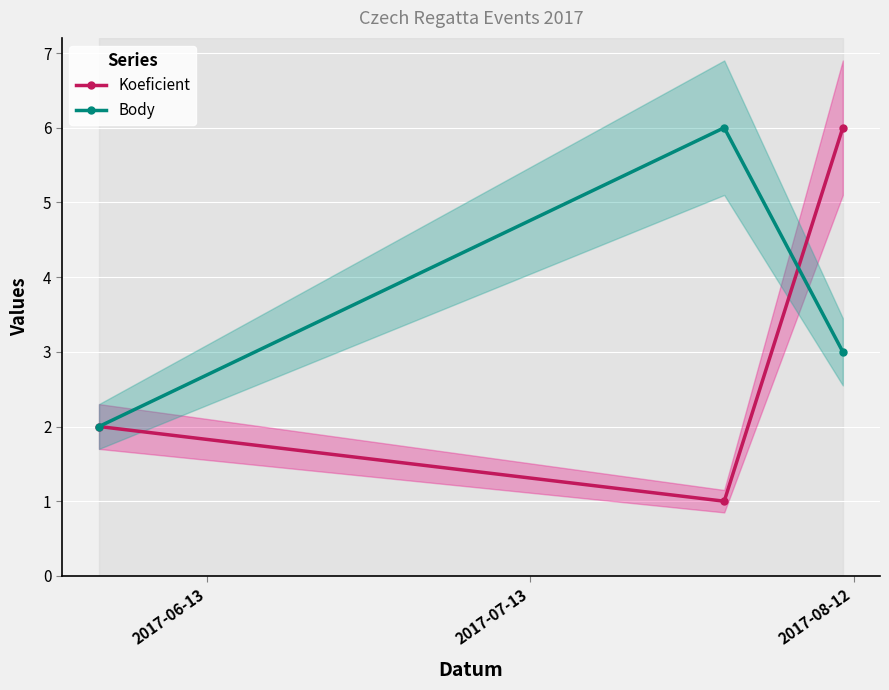

Which series has the largest total across all categories?

Body